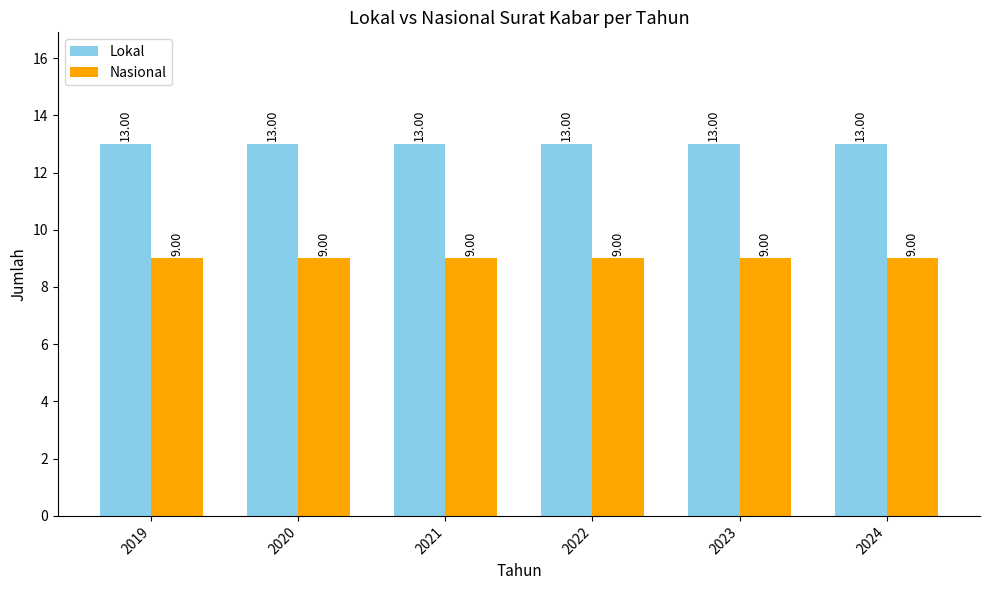

At 2021, list the series in order from largest to smallest.

Lokal, Nasional